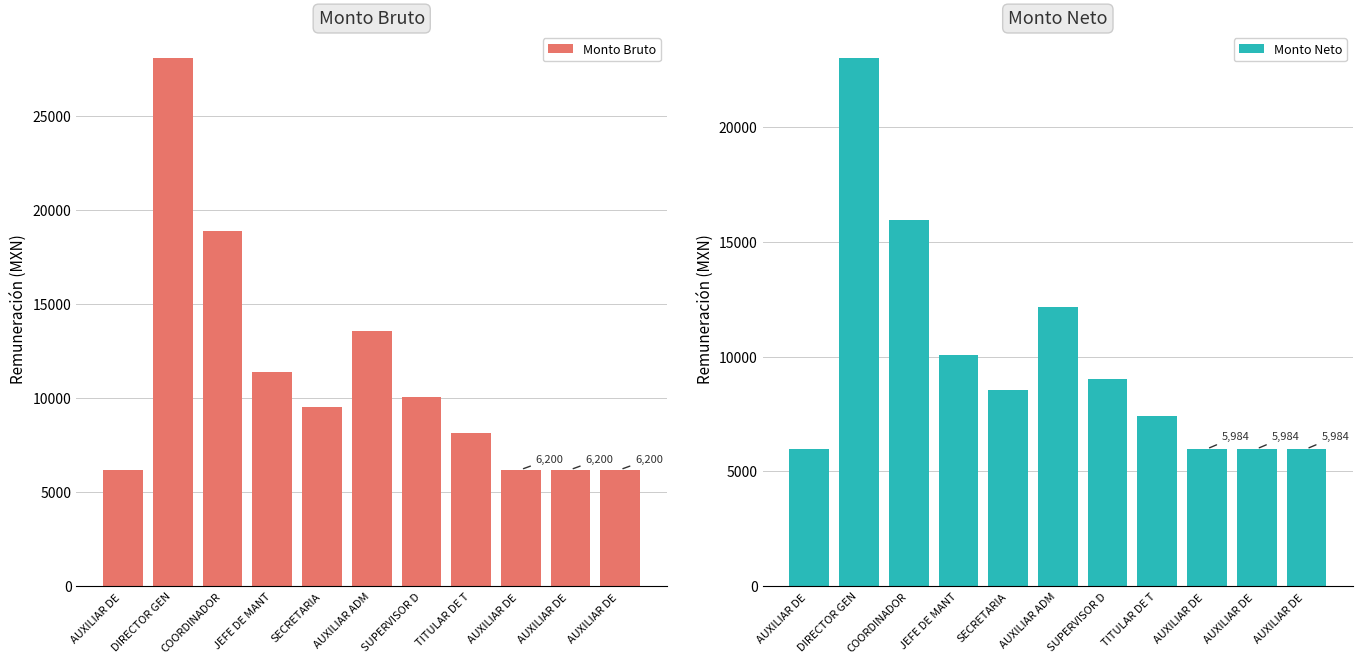

Rank the series by their average value, from lowest to highest.

Monto Neto, Monto Bruto